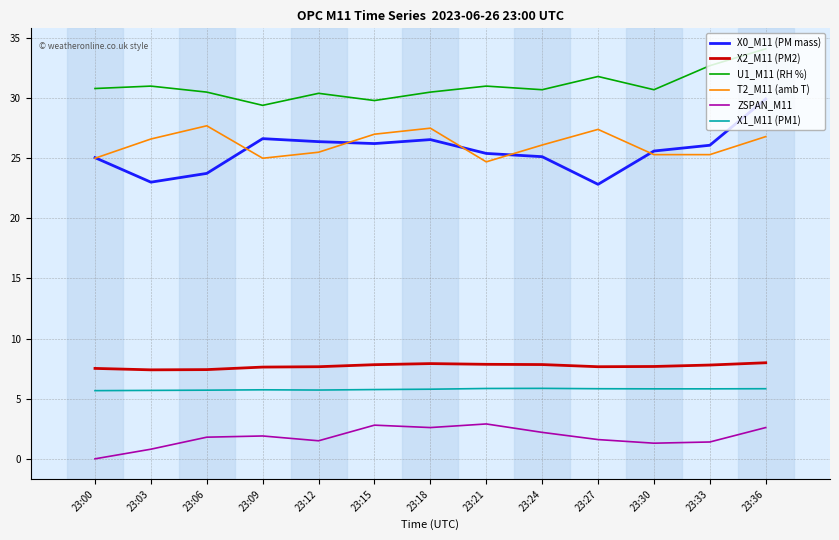

What is the total value across all series at 23:12?

97.2